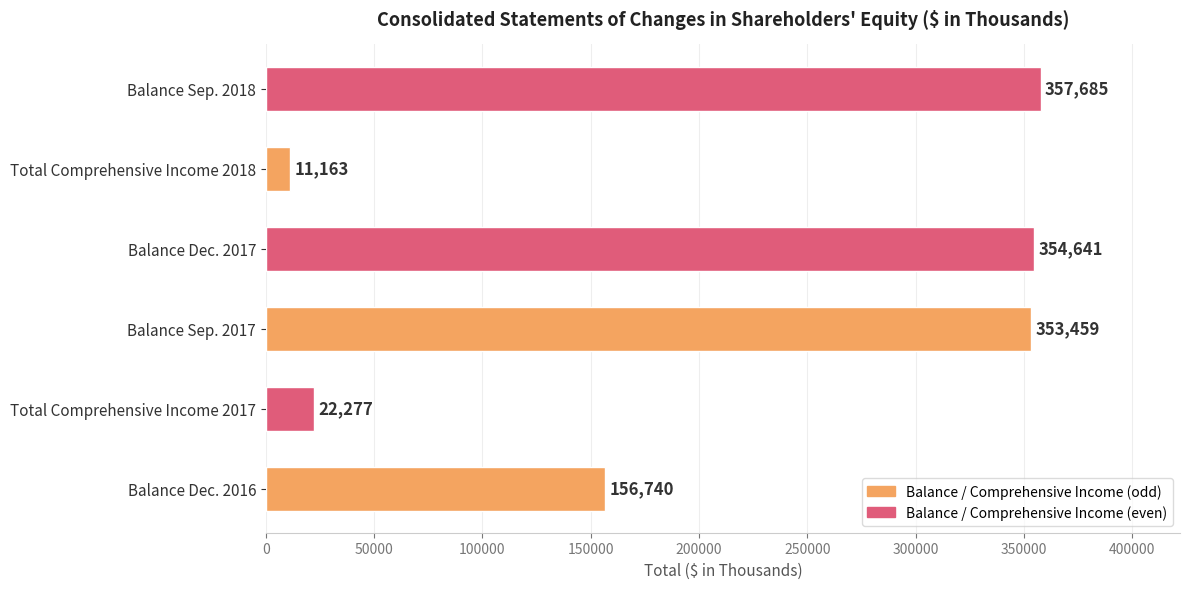

List the labels in order of value, smallest first.

Total Comprehensive Income 2018, Total Comprehensive Income 2017, Balance Dec. 2016, Balance Sep. 2017, Balance Dec. 2017, Balance Sep. 2018